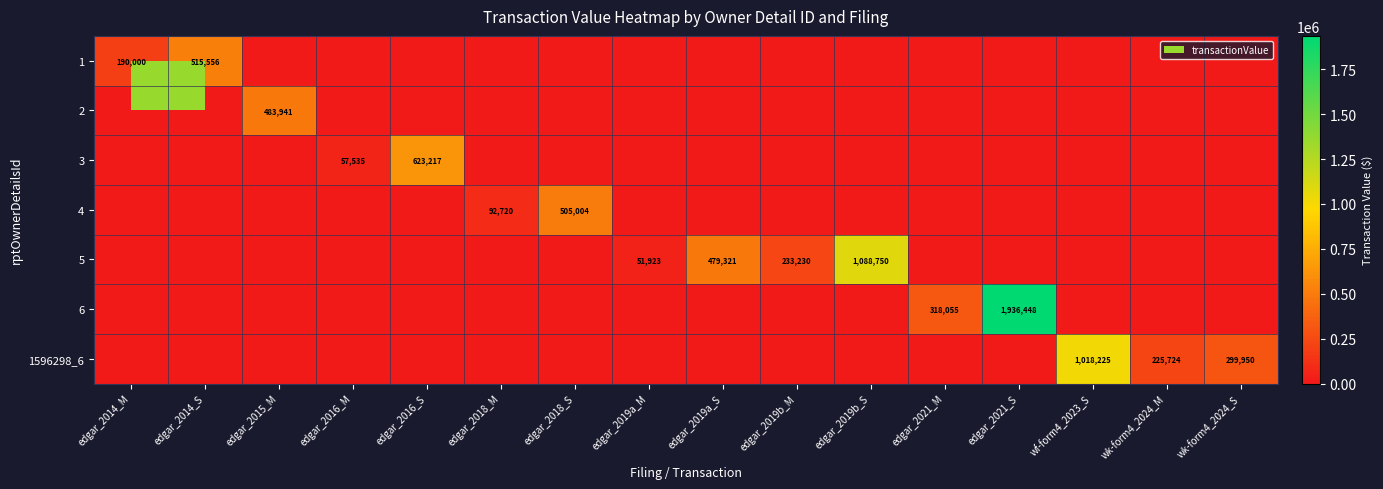

The value of 5 at edgar_2019a_M is 14590. True or false?

False